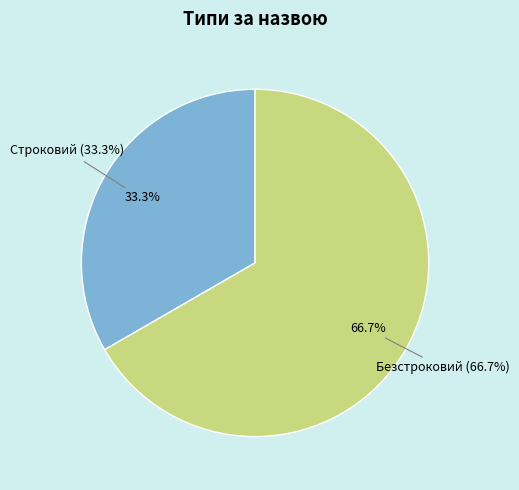

Is there any slice that represents more than half of the pie?

Yes